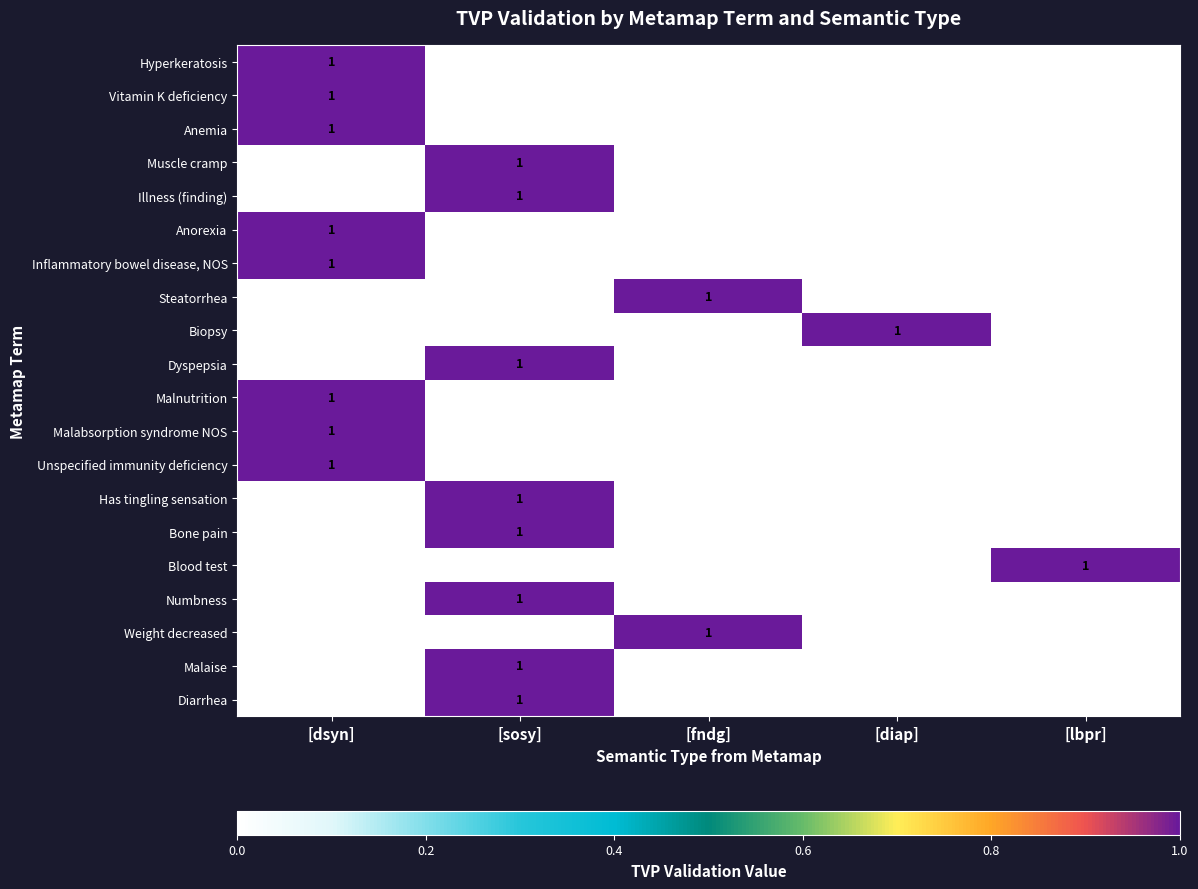

True or false: Has tingling sensation has a value of 2 at [sosy].

False